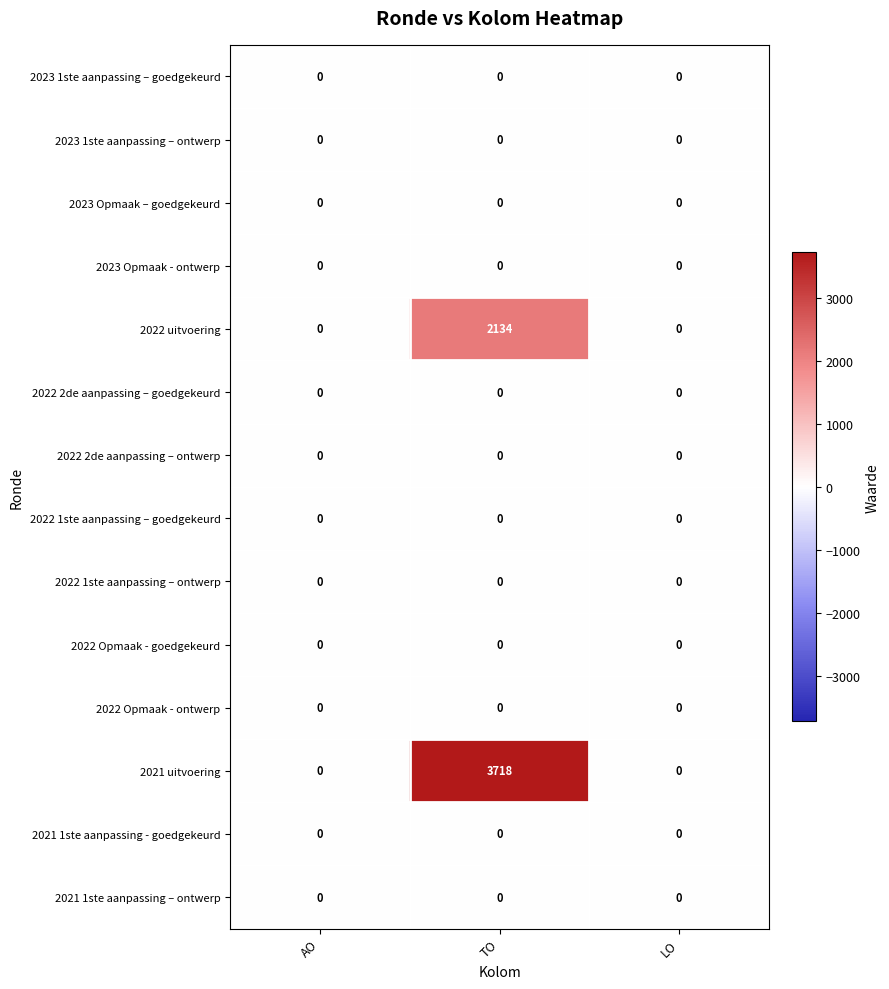

Count the 2022 uitvoering values in the range 0 to 2134.

3